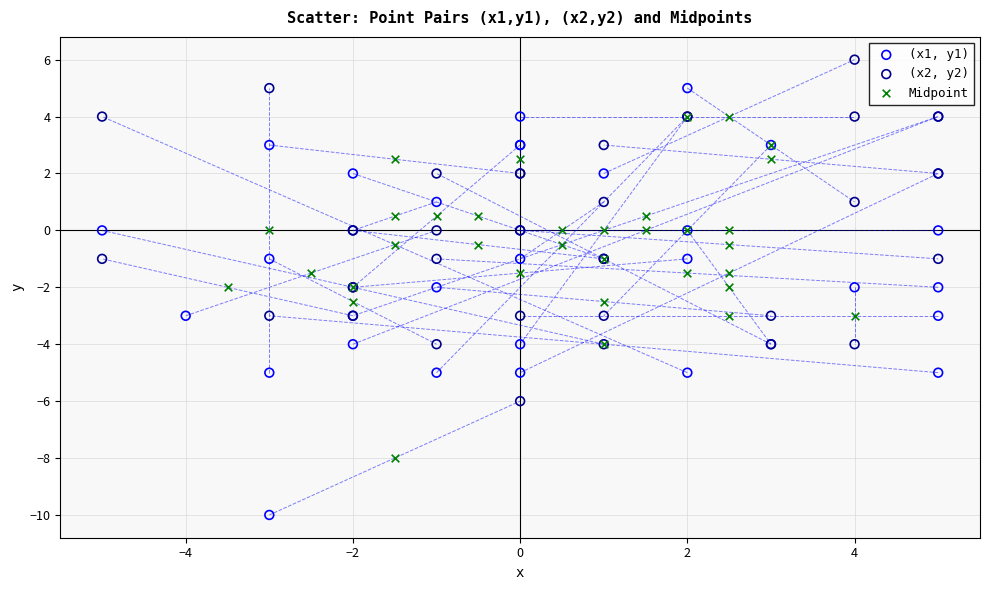

Which series contains the highest Y value?

(x2, y2)